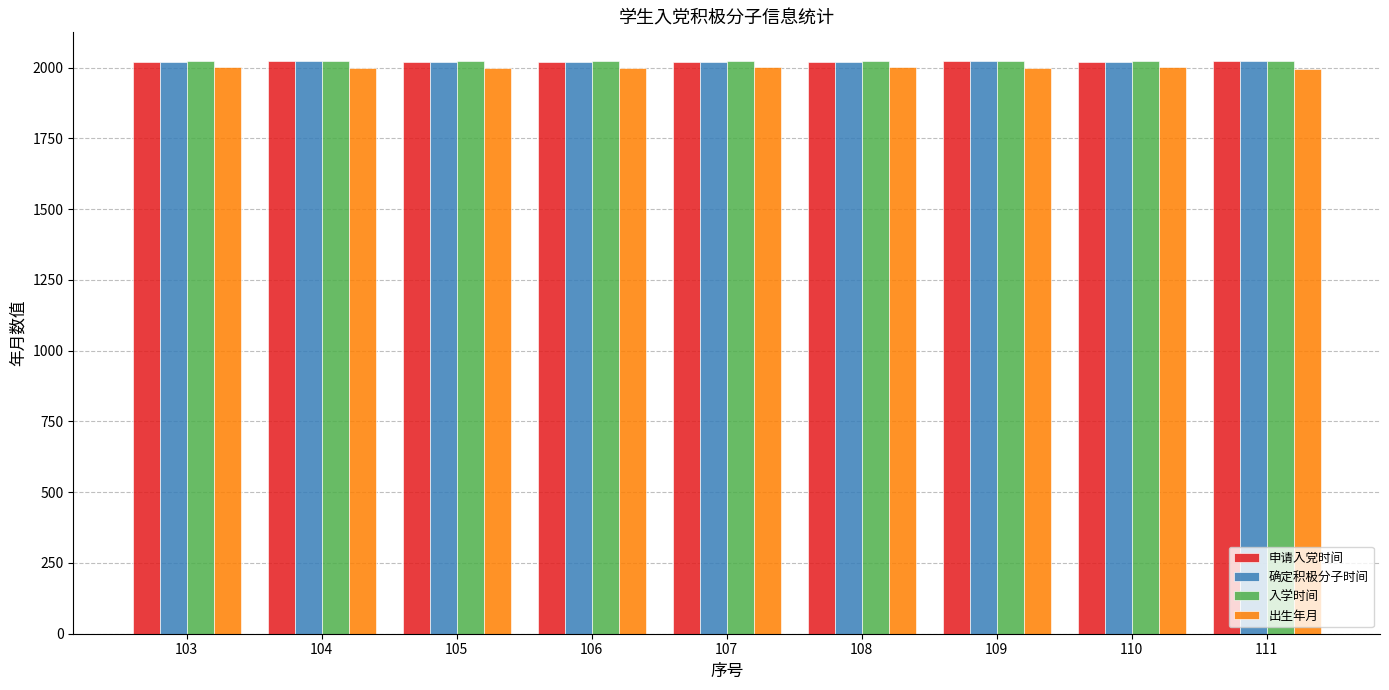

What is the maximum value for 出生年月?

2001.5